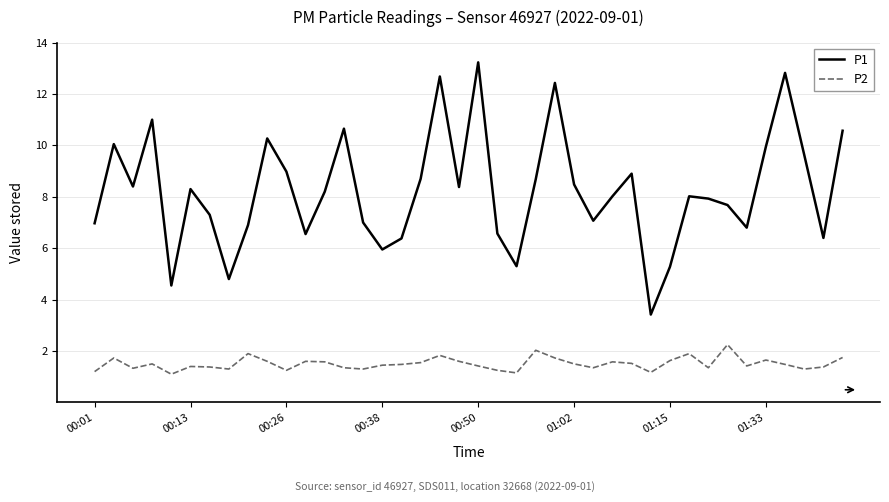

Rank the series by their average value, from lowest to highest.

P2, P1